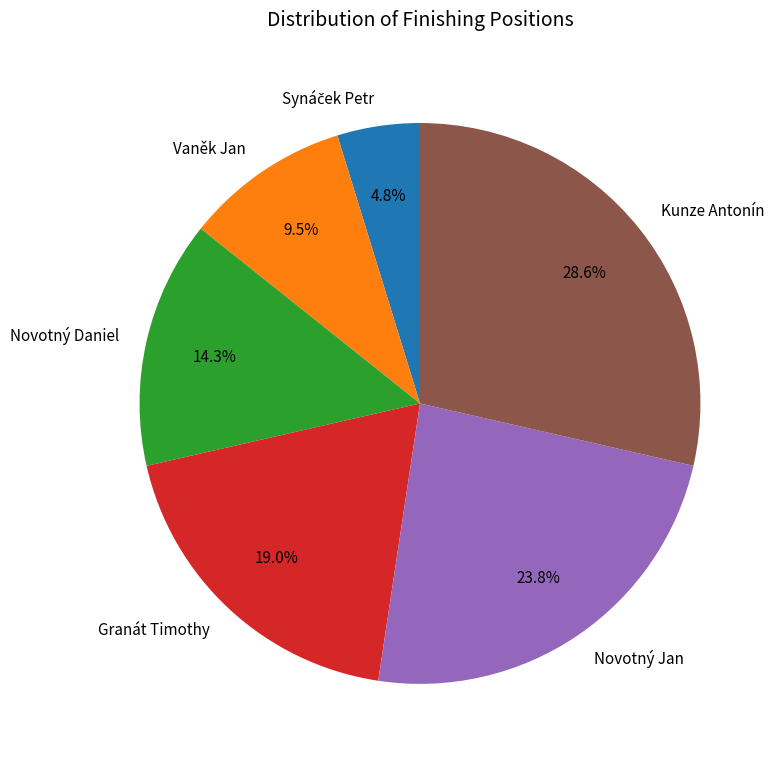

Which slice is the largest?

Kunze Antonín